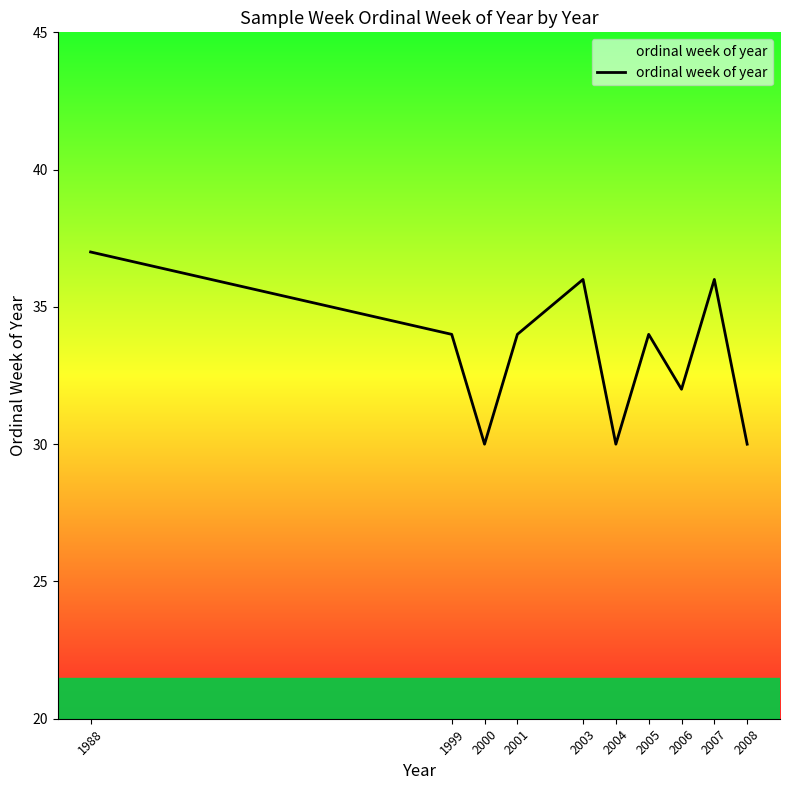

How many interior local valleys (lower than both neighbors) does the data have?

3